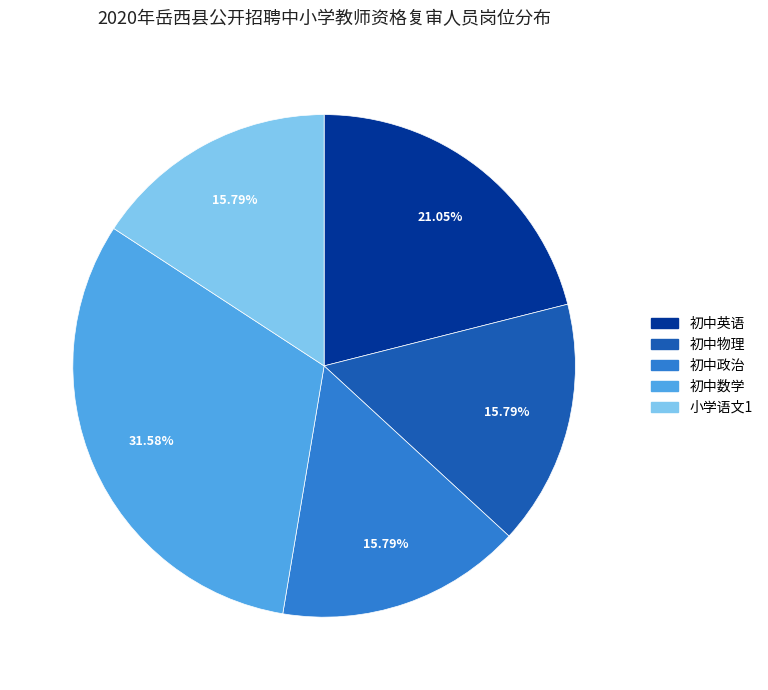

To the nearest percent, what is the difference between the largest and smallest slice percentages?

16%